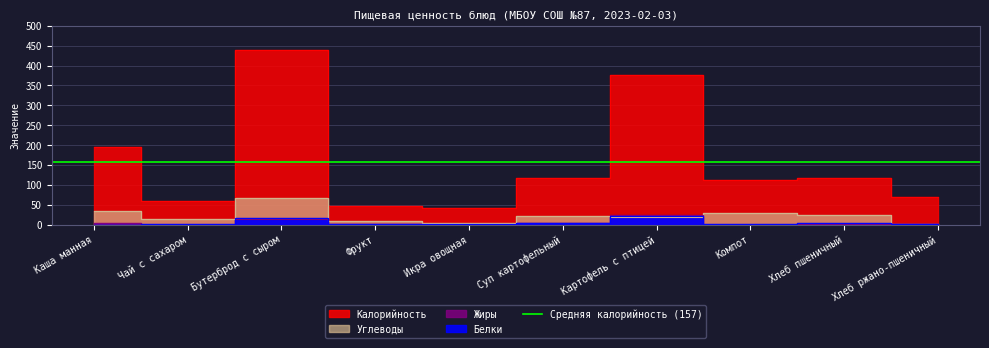

What is the label of the 6th point from the left?

Суп картофельный